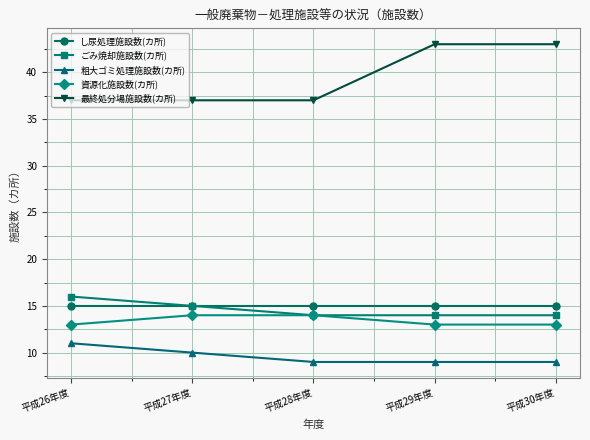

The value of 資源化施設数(カ所) at 平成29年度 is 13. True or false?

True